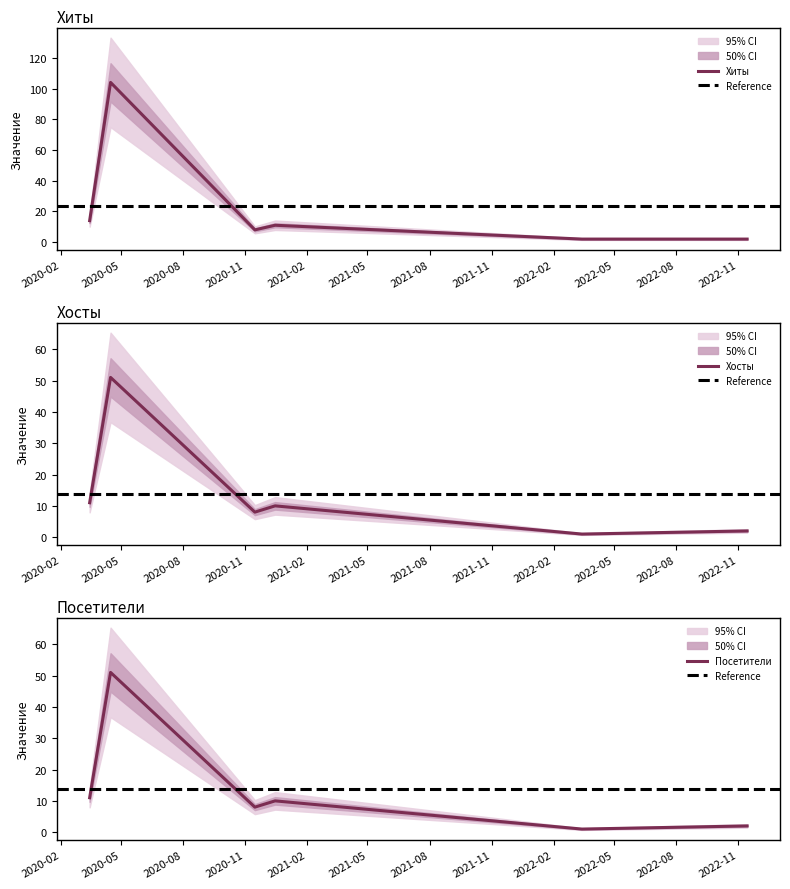

Which series has the largest total across all categories?

Хиты